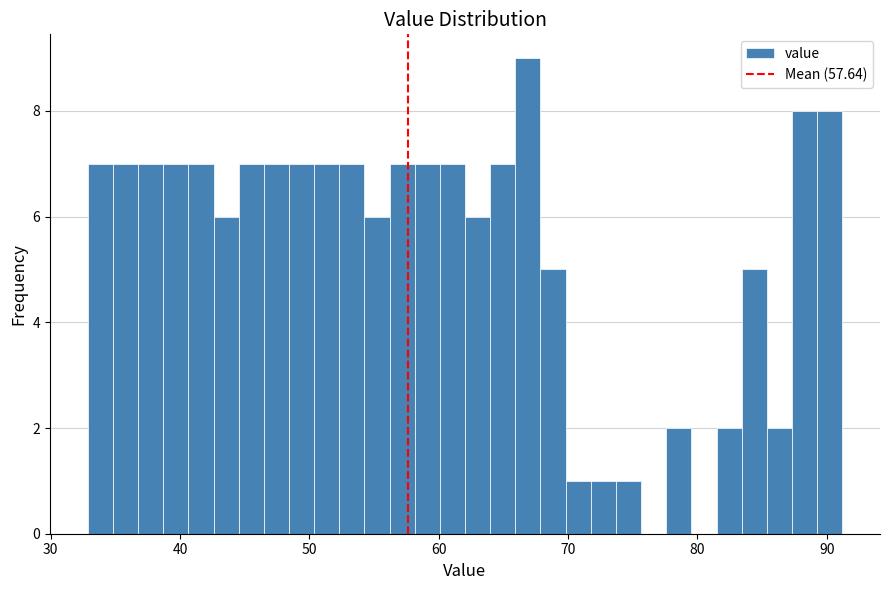

Around what value on the x-axis is the tallest bar? Give the approximate position of its centre, as read against the axis.

67